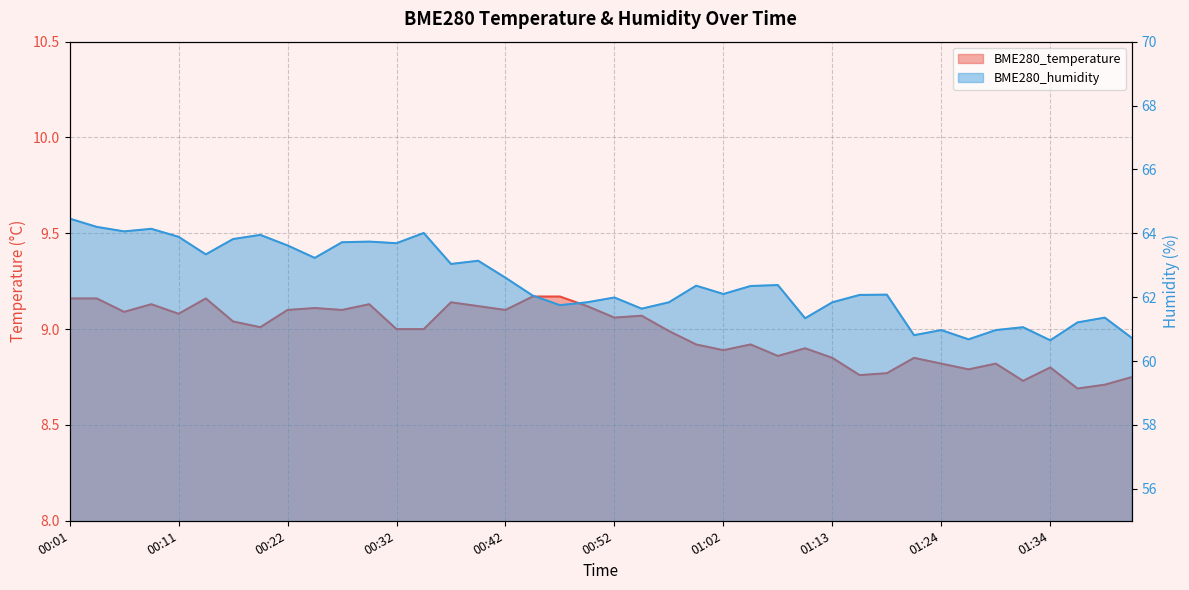

Where is the first local maximum for BME280_temperature?

00:09